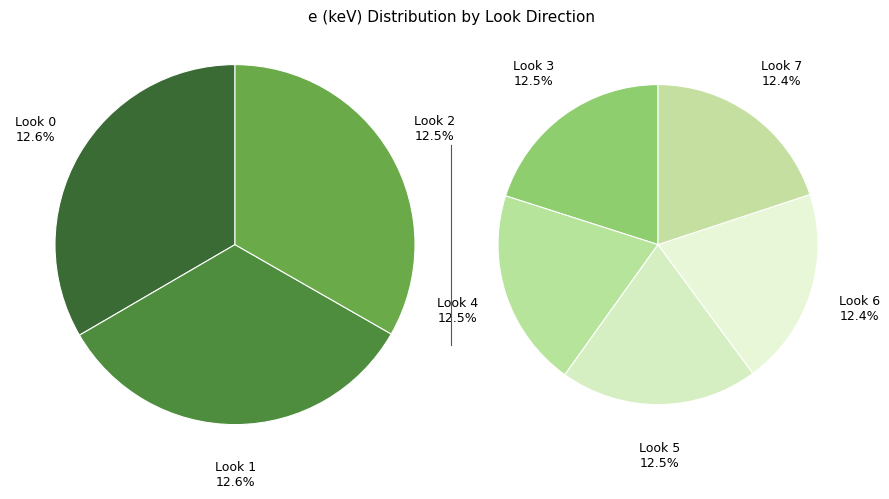

Between look_dir_2 and look_dir_3, which is larger?

look_dir_2